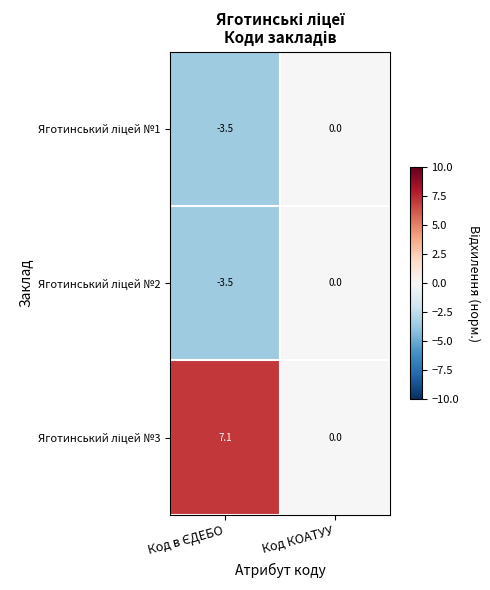

What is the greatest value displayed?

7.1